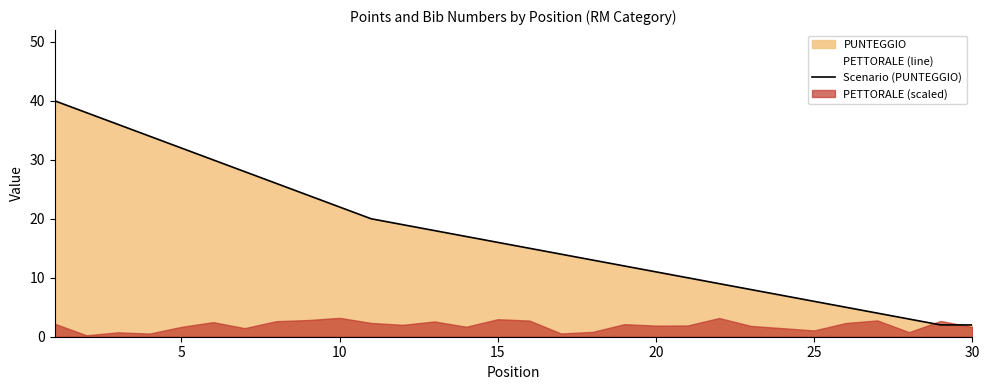

What is the difference between the second highest and minimum values?

36